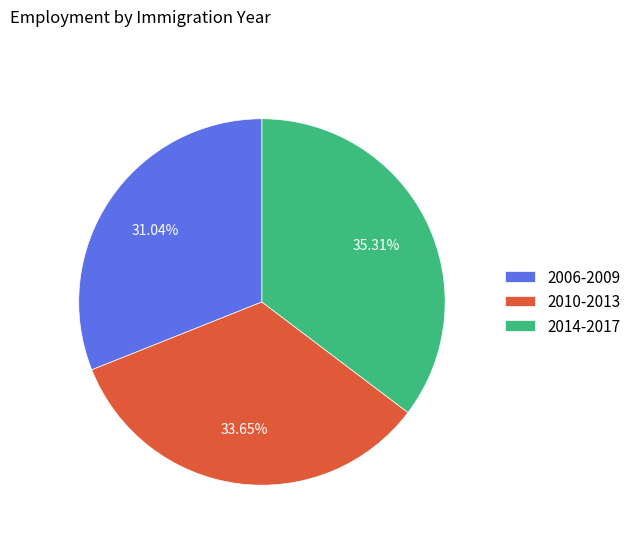

To the nearest percent, what percentage of the pie is 2010-2013?

34%